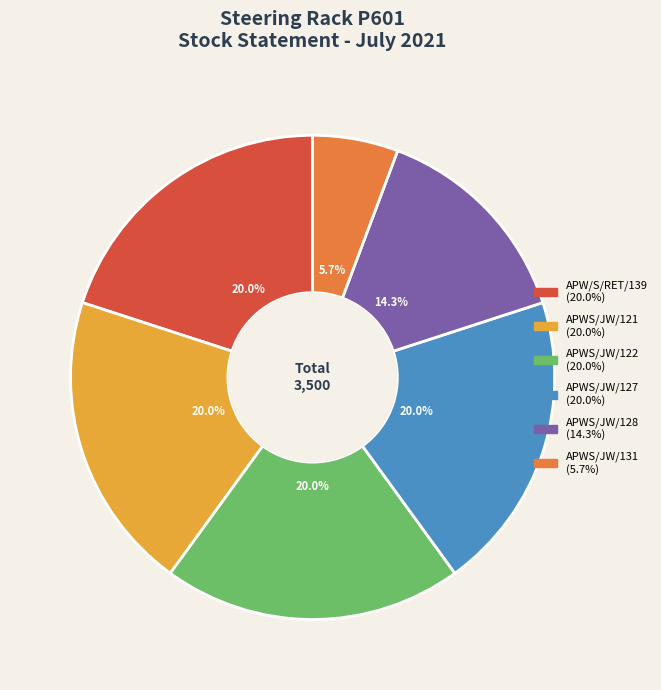

Is there any slice that represents more than half of the pie?

No